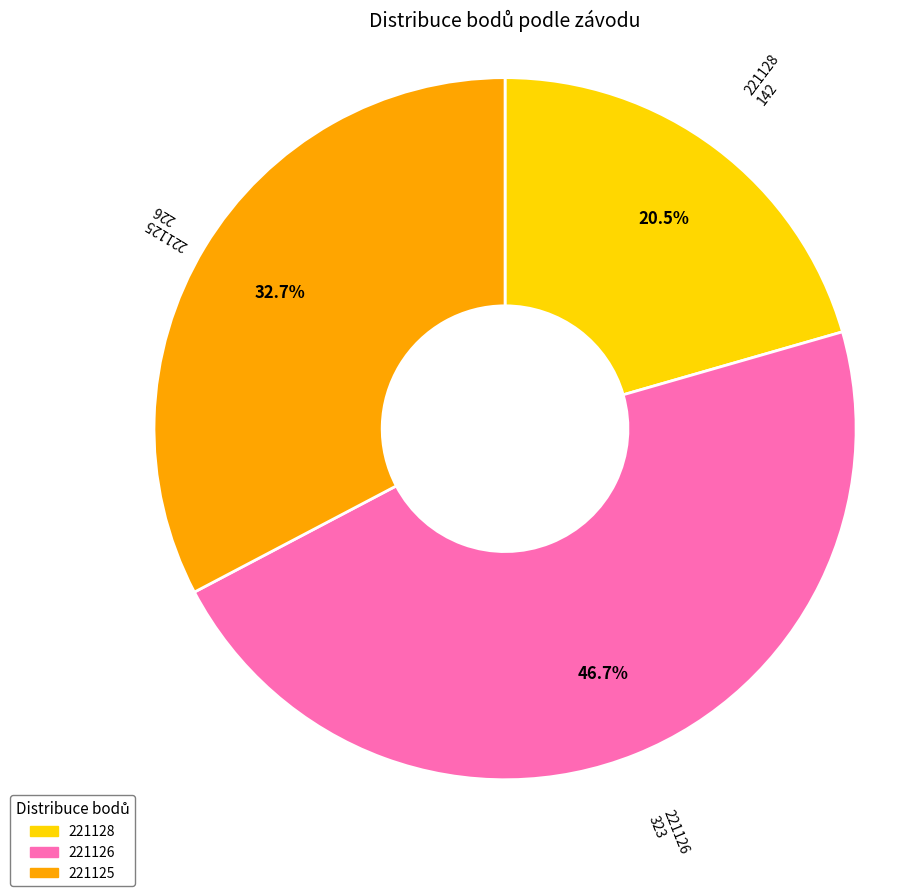

What is the total percentage of 221125 and 221126?

79.5%